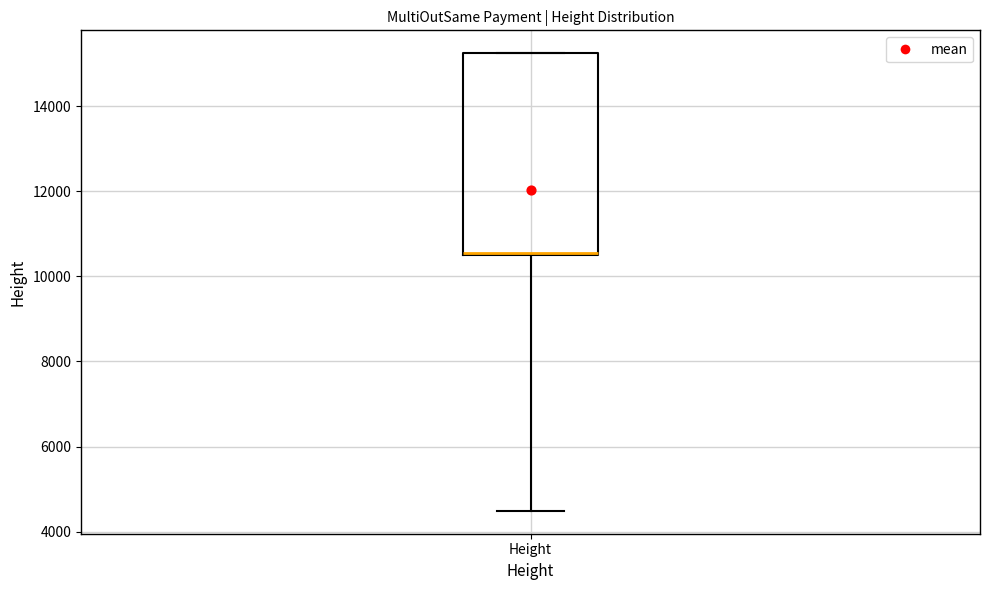

Read this box plot against the y-axis: the position of the median line, the range covered by the box, and the ends of both whiskers. The values are not printed on the chart, so give them approximately, as read against the axis.

median 10600 (drawn on the box's lower edge), box 10400 to 15200, whiskers 4400 to 15200